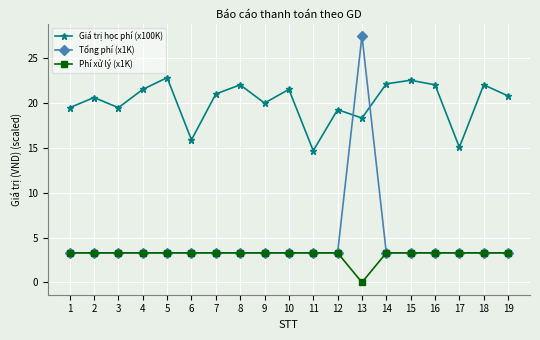

At which category is the sum across all series the highest?

13